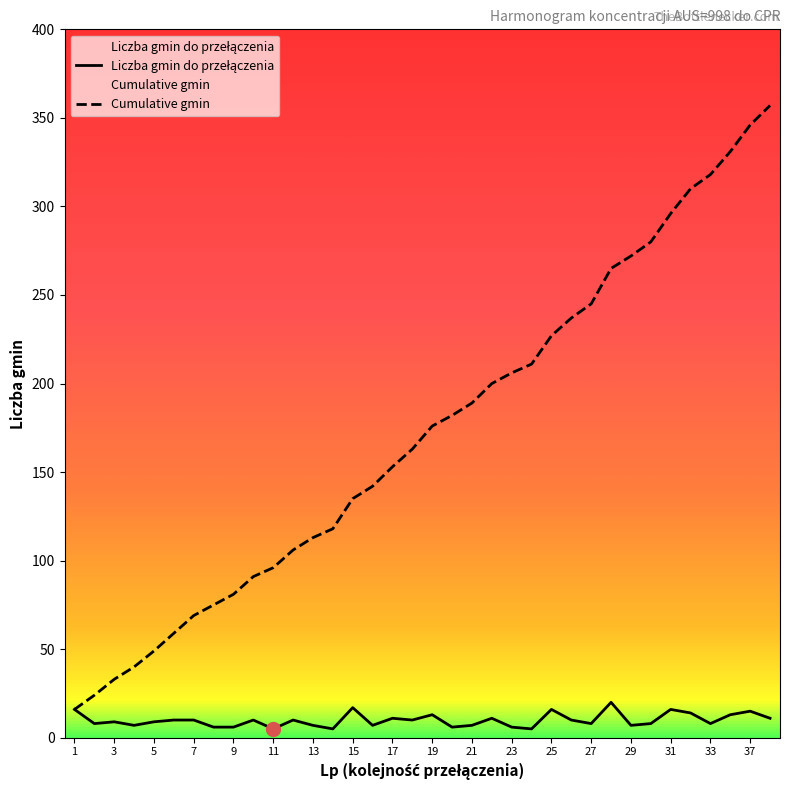

What is the highest value of the Cumulative gmin series?

357